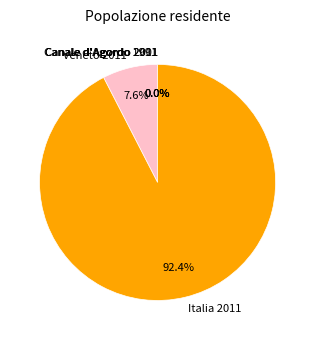

To the nearest percent, what is the average slice percentage?

20%